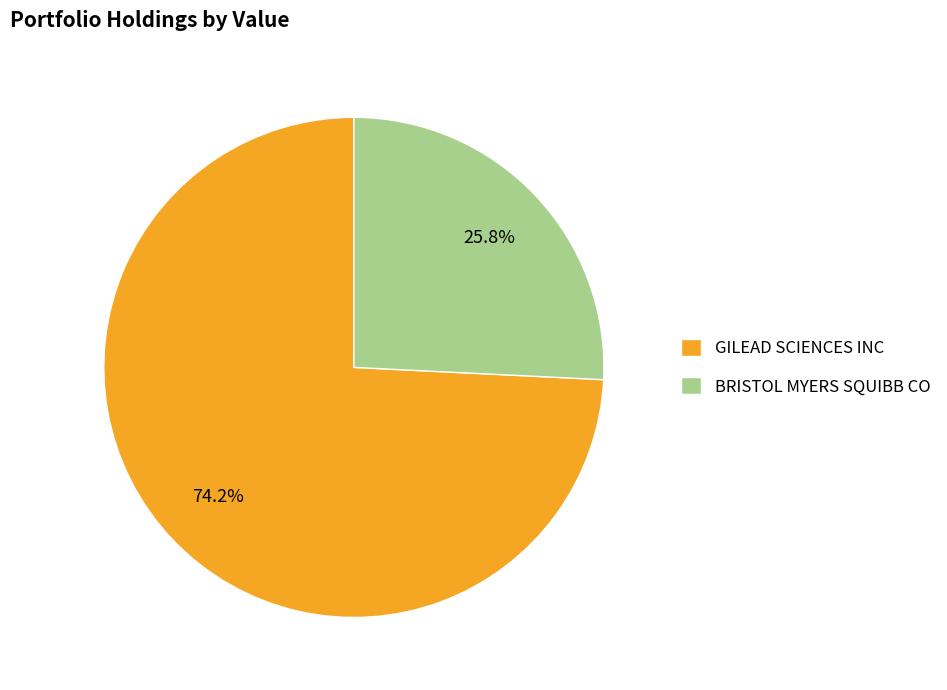

Is there any slice that represents more than half of the pie?

Yes